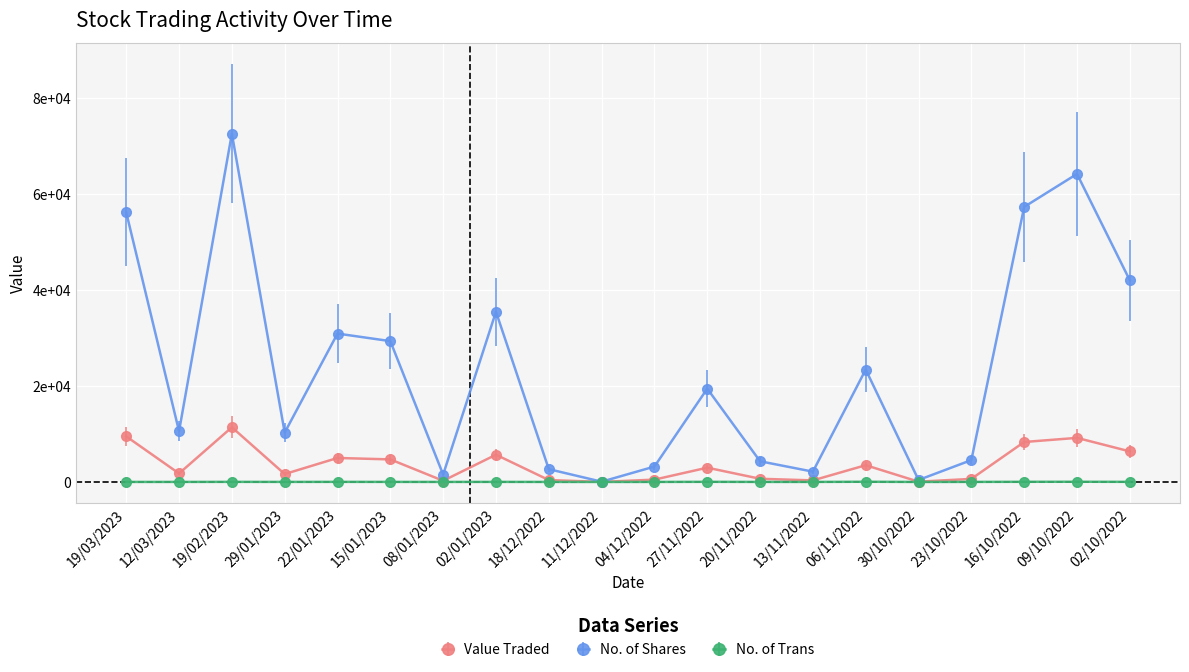

True or false: Value Traded has more than 2 interior local peaks.

True